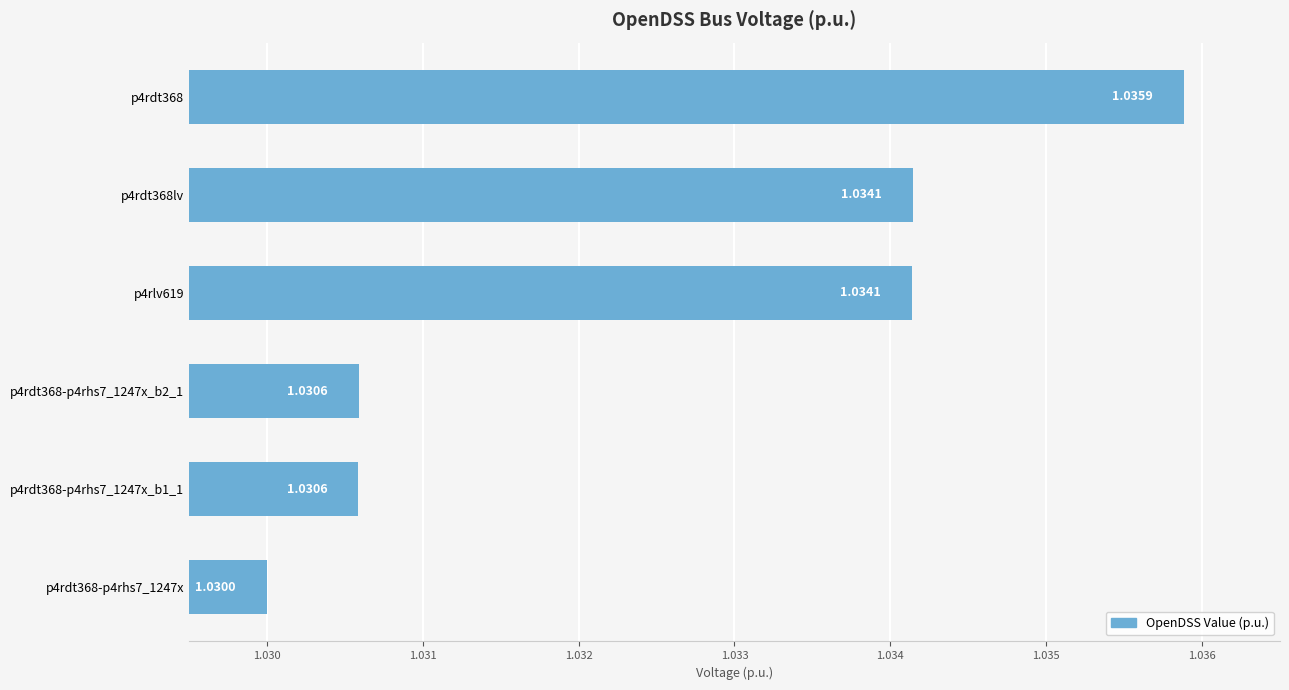

Which has a higher value, p4rdt368-p4rhs7_1247x_b2_1 or p4rdt368lv?

p4rdt368lv